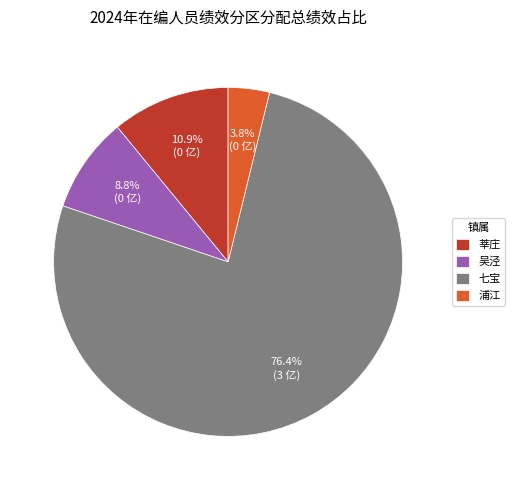

Rank the categories by value from highest to lowest.

七宝, 莘庄, 吴泾, 浦江